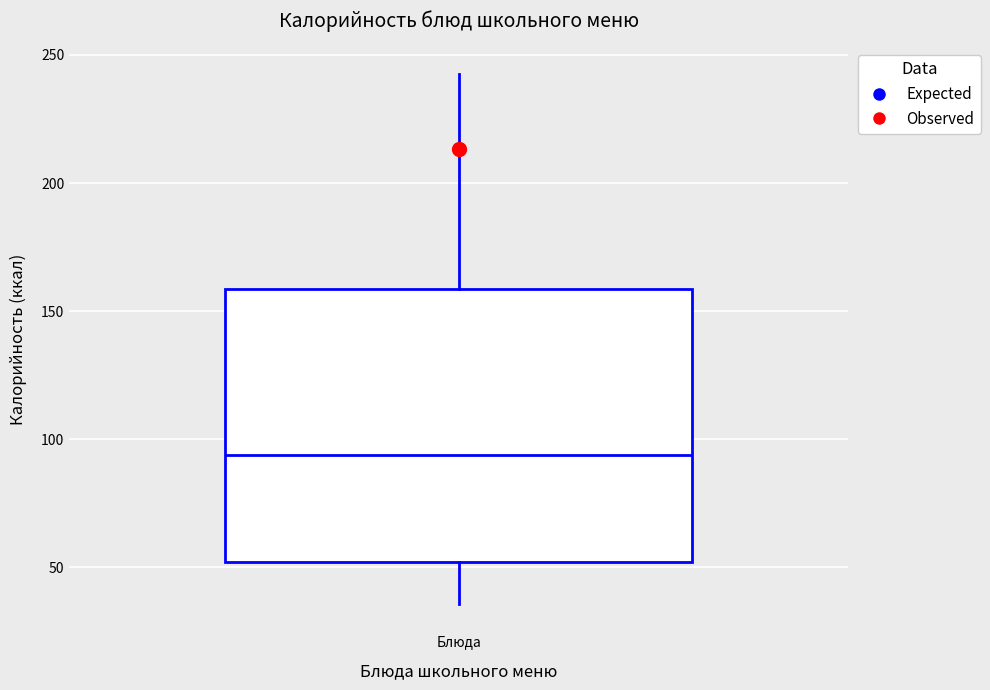

Where does the lower whisker of the box for Блюда end on the y-axis? The values are not printed on the chart, so give them approximately, as read against the axis.

35